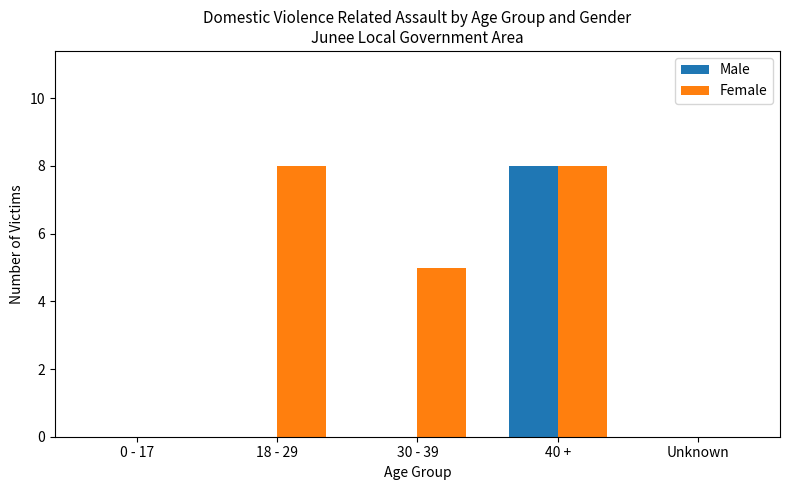

The Female series shows 0 at 0 - 17. True or false?

True